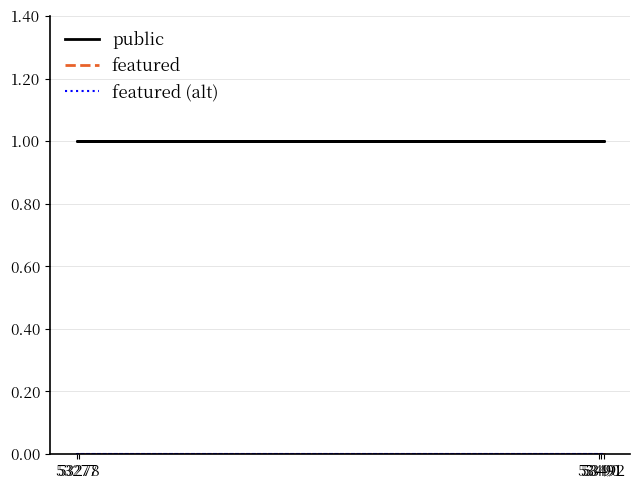

What position from the left is 53491?

1